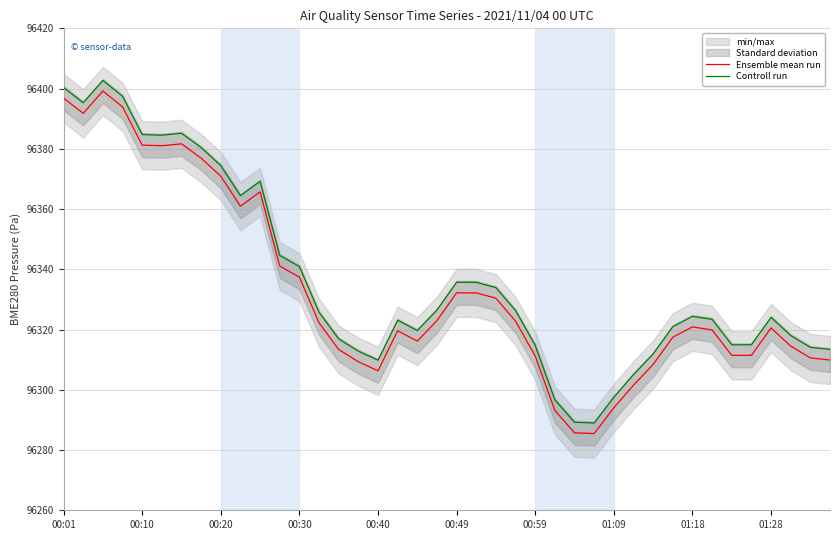

True or false: Controll run and Ensemble mean run intersect in this chart.

False